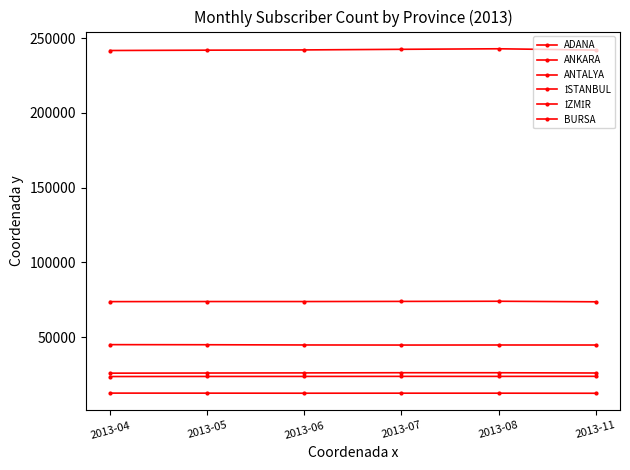

Rank the series at 2013-04 from lowest to highest value.

ADANA, BURSA, ANTALYA, İZMİR, ANKARA, İSTANBUL